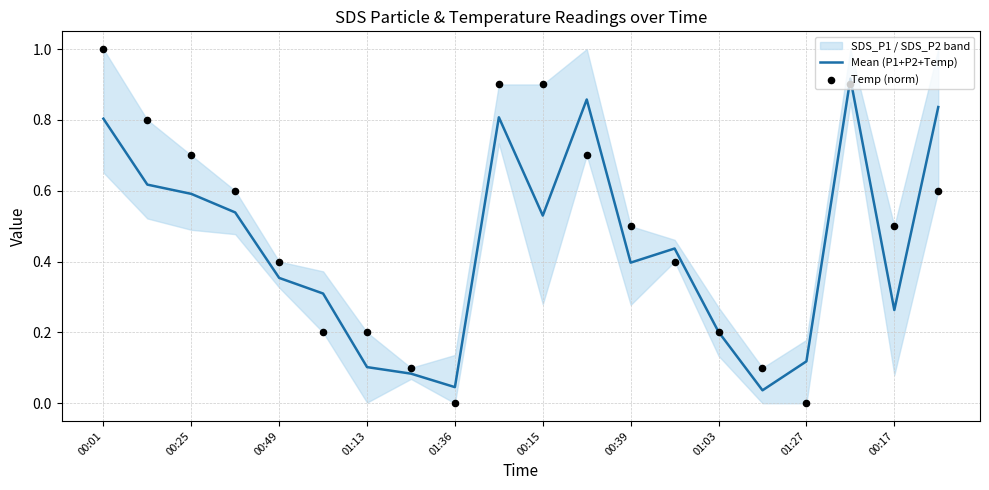

Which series contains the highest Y value?

Temp (norm)